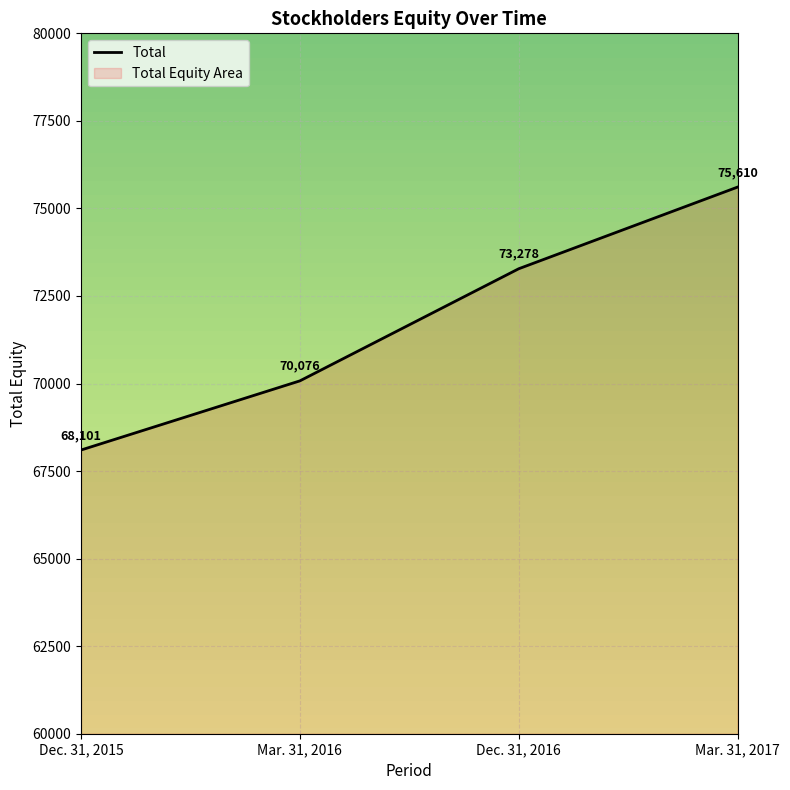

Reading left to right, extract all data points from this chart.

Dec. 31, 2015=68101	Mar. 31, 2016=70076	Dec. 31, 2016=73278	Mar. 31, 2017=75610